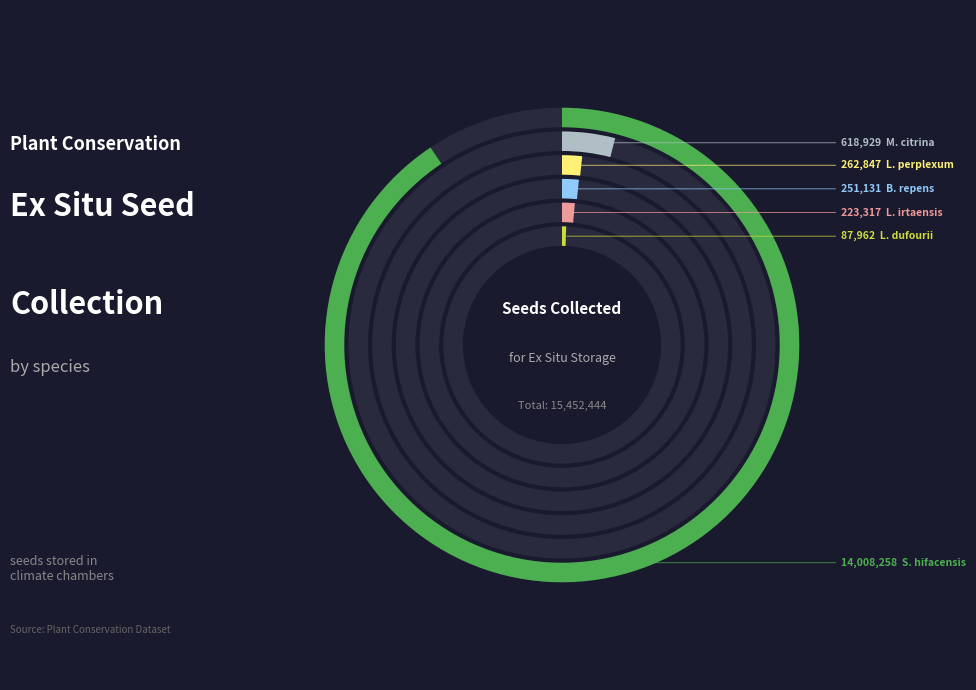

Which category has the biggest portion of the pie?

Silene hifacensis